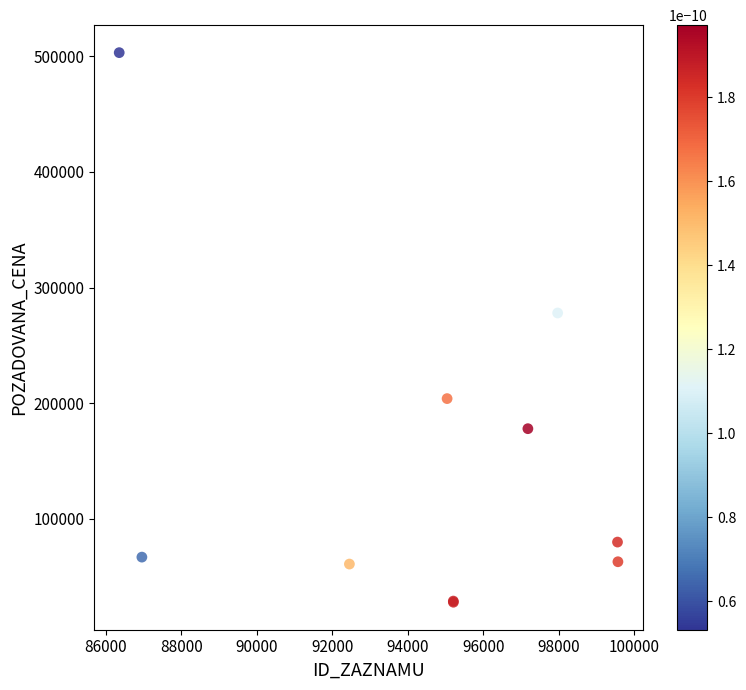

What Y value in the scatter plot is closest to 265500?

278000